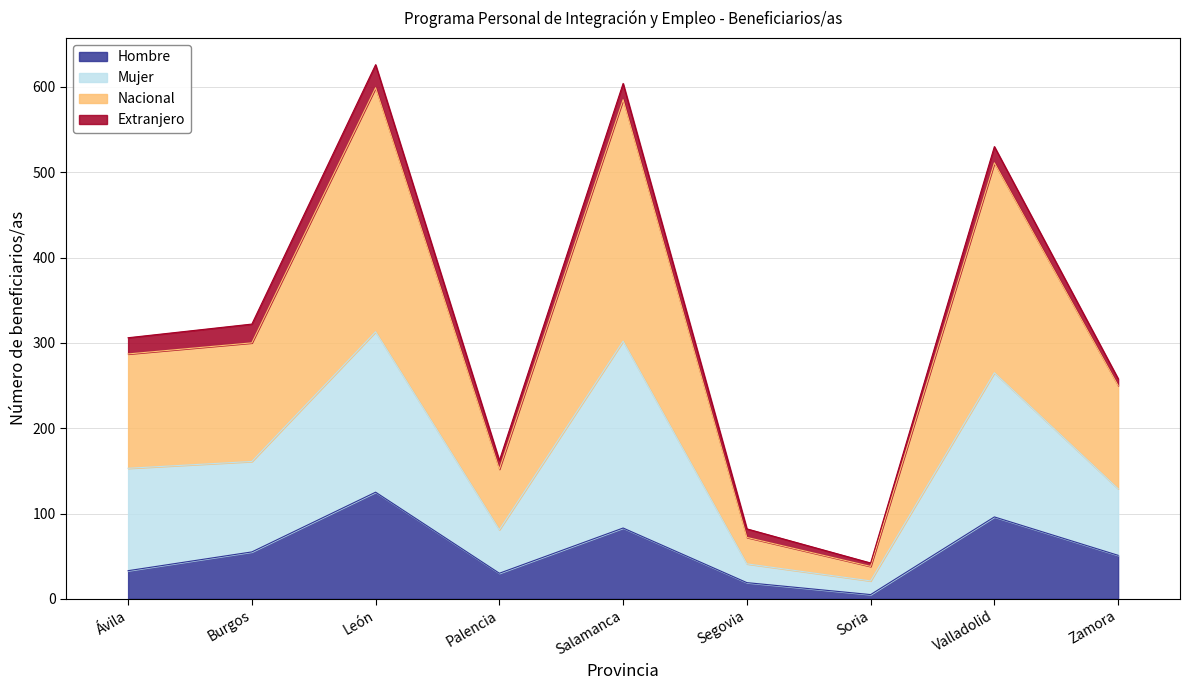

What value does the Nacional series have at Ávila, to the nearest 50?

150